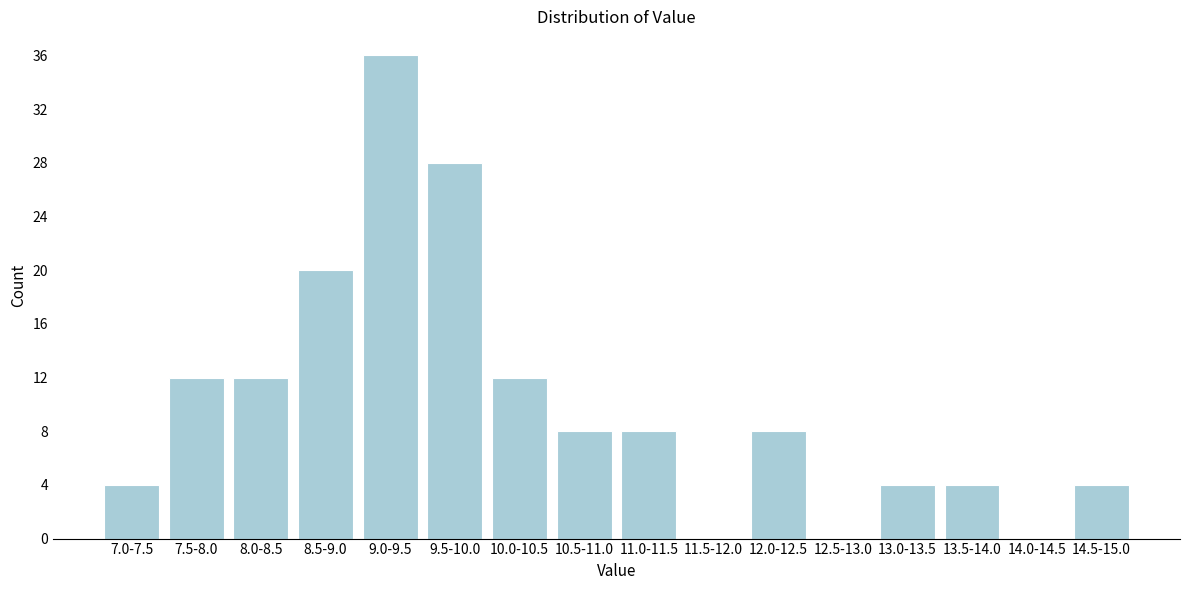

Reading left to right, what are all the values shown in this chart?

7.0-7.5=4	7.5-8.0=12	8.0-8.5=12	8.5-9.0=20	9.0-9.5=36	9.5-10.0=28	10.0-10.5=12	10.5-11.0=8	11.0-11.5=8	11.5-12.0=0	12.0-12.5=8	12.5-13.0=0	13.0-13.5=4	13.5-14.0=4	14.0-14.5=0	14.5-15.0=4